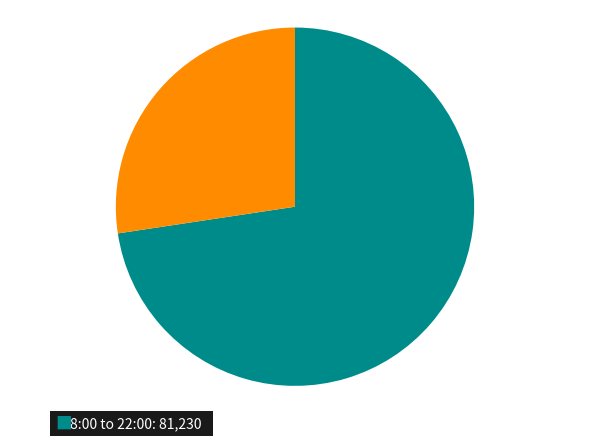

How many slices are in this pie chart?

2